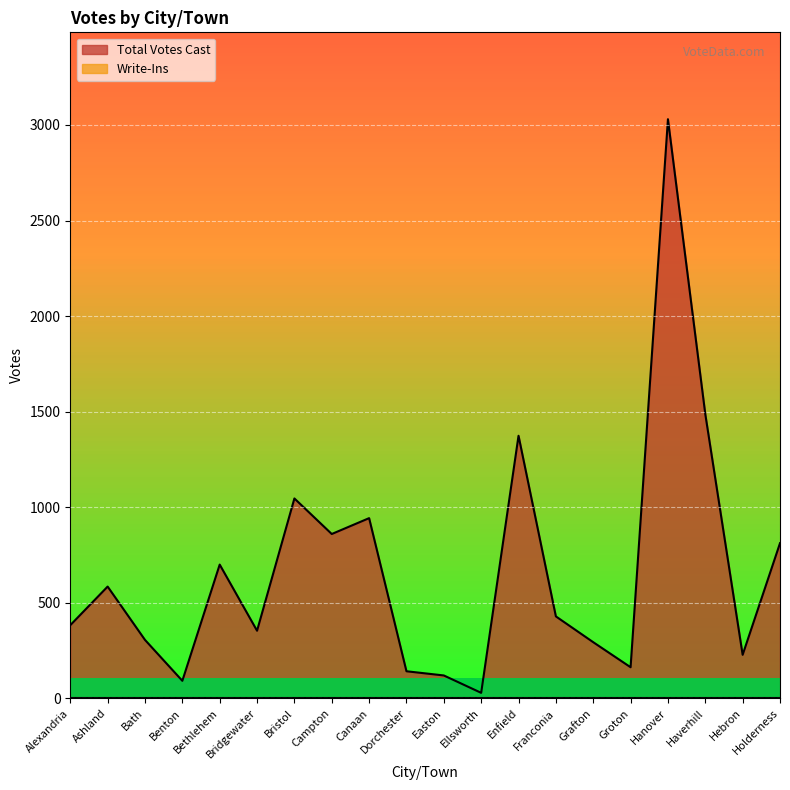

True or false: the data shows 563 at Bridgewater.

False